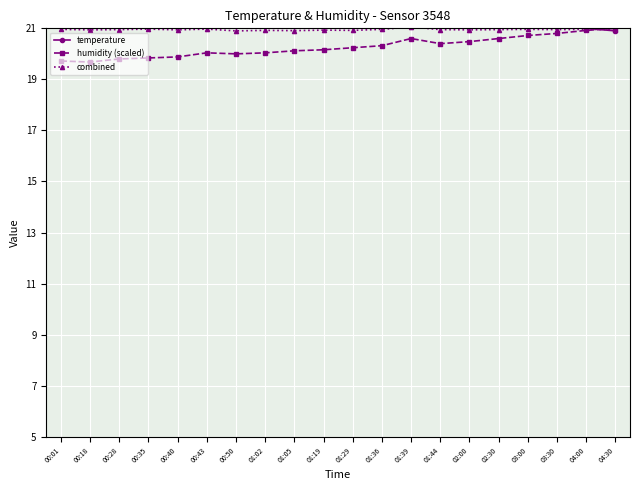

Reading left to right, transcribe all the data shown in this chart.

temperature: 22.2	22.2	22.1	22.1	22.0	21.9	21.8	21.8	21.7	21.7	21.6	21.6	21.5	21.5	21.4	21.3	21.2	21.1	21.0	20.9
humidity (scaled): 19.7	19.7	19.8	19.8	19.9	20.0	20.0	20.0	20.1	20.2	20.2	20.3	20.6	20.4	20.5	20.6	20.7	20.8	20.9	21.0
combined: 21.0	20.9	21.0	21.0	20.9	21.0	20.9	20.9	20.9	20.9	20.9	21.0	21.1	20.9	20.9	21.0	21.0	21.0	21.0	20.9